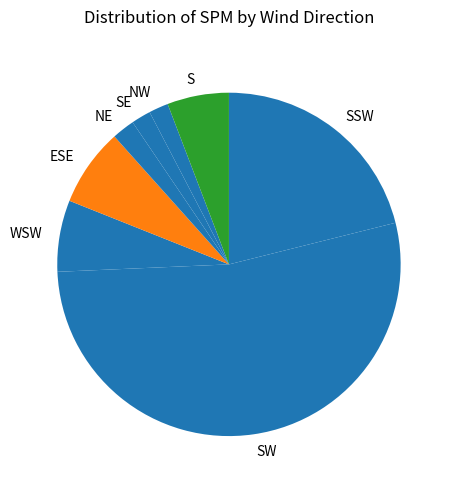

Which slice is the largest?

SW